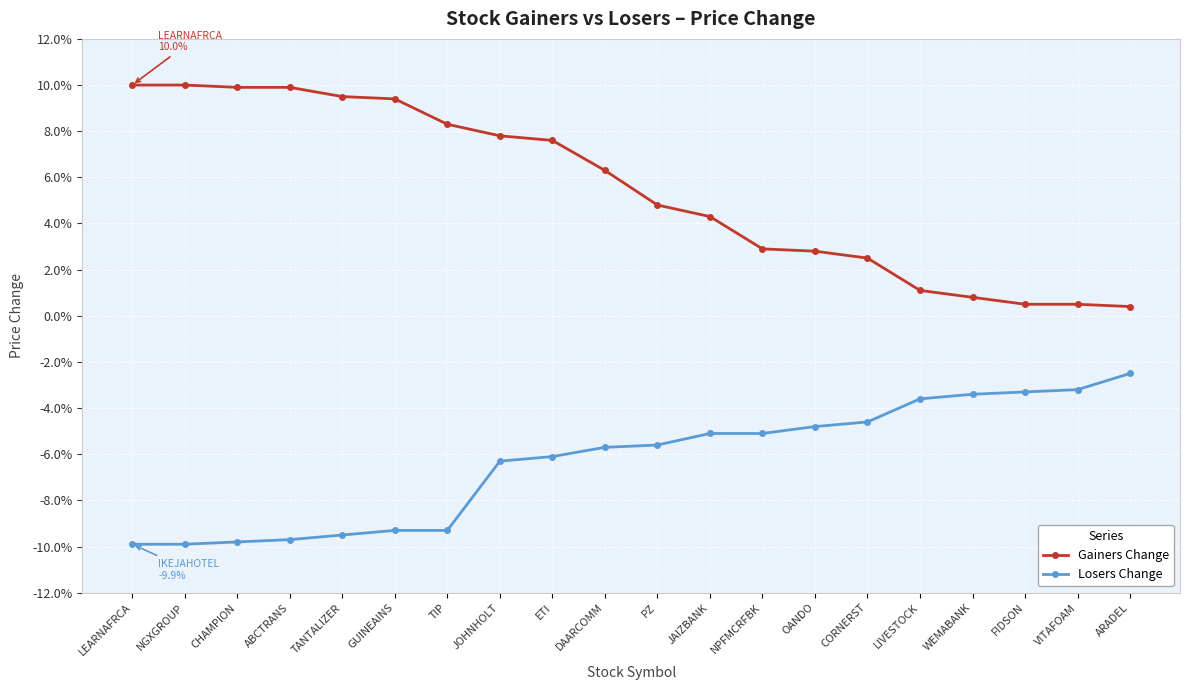

Is this an area chart (filled region under the line)?

No